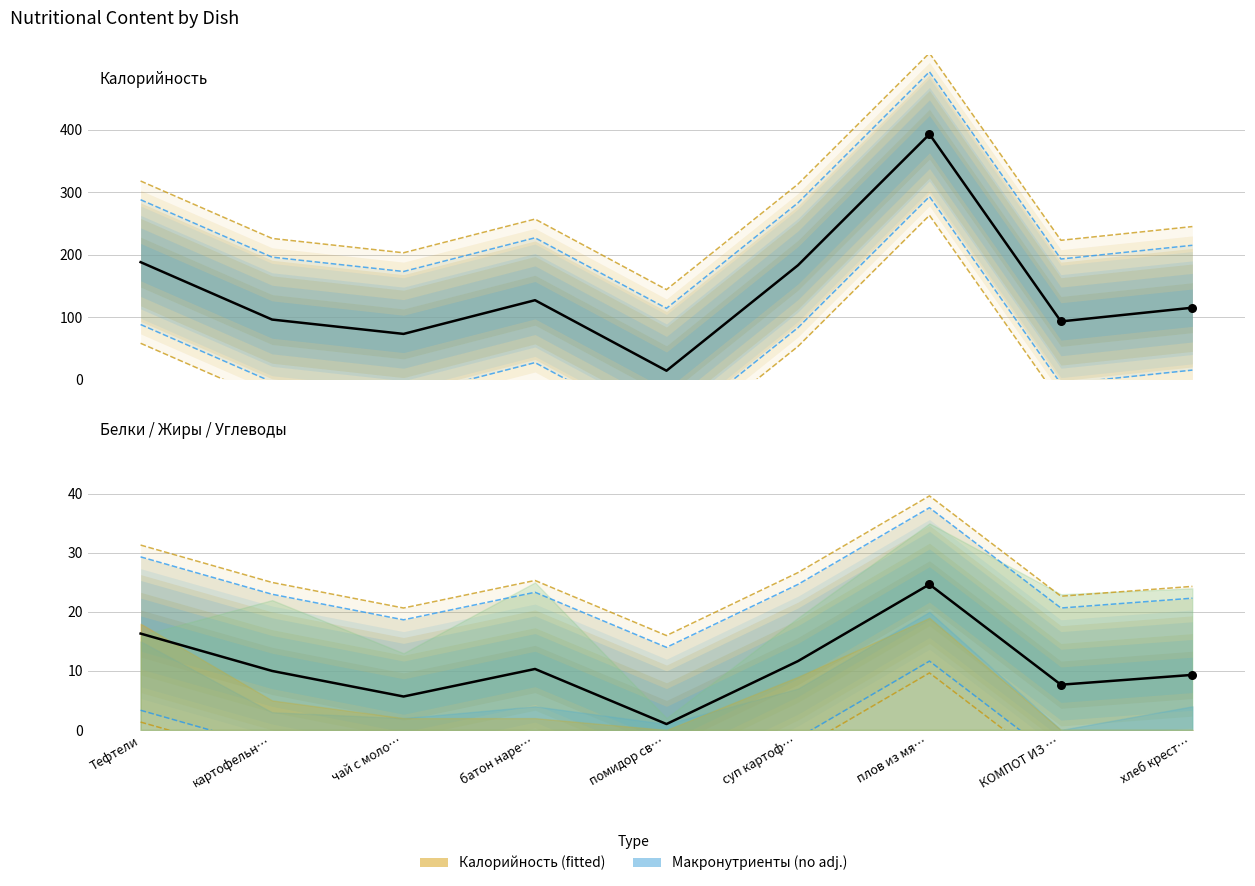

Which series contains the lowest Y value?

Белки/Жиры/Углеводы (среднее)